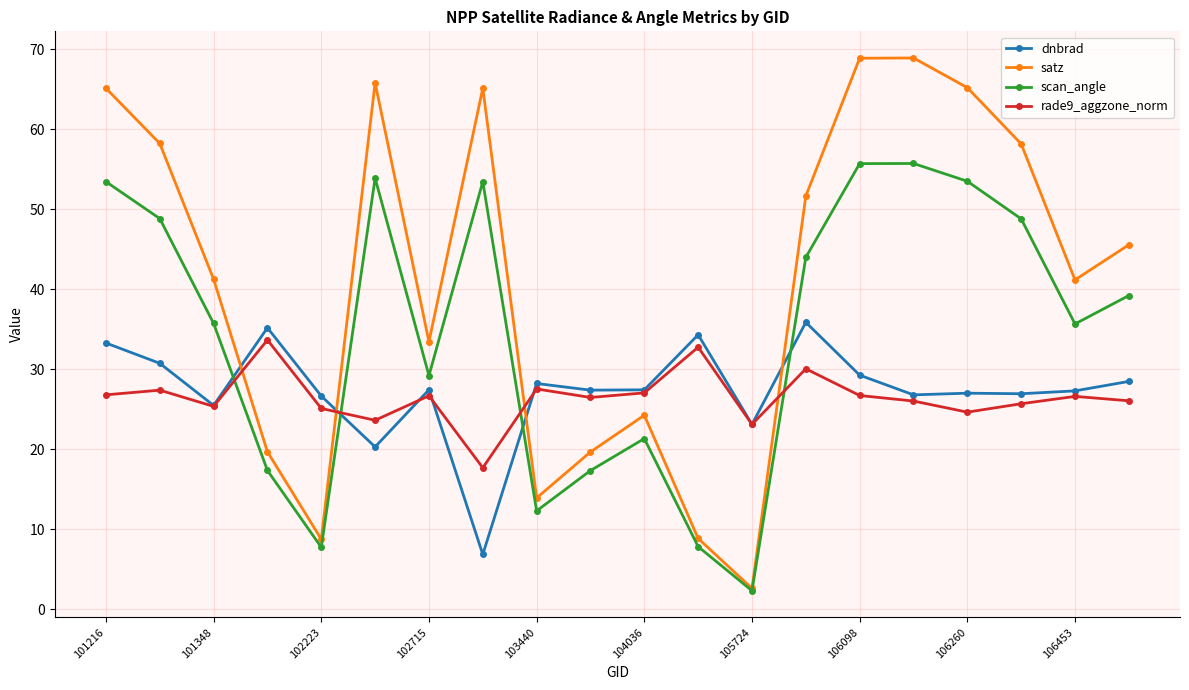

List the series in order of their peak value, lowest first.

rade9_aggzone_norm, dnbrad, scan_angle, satz